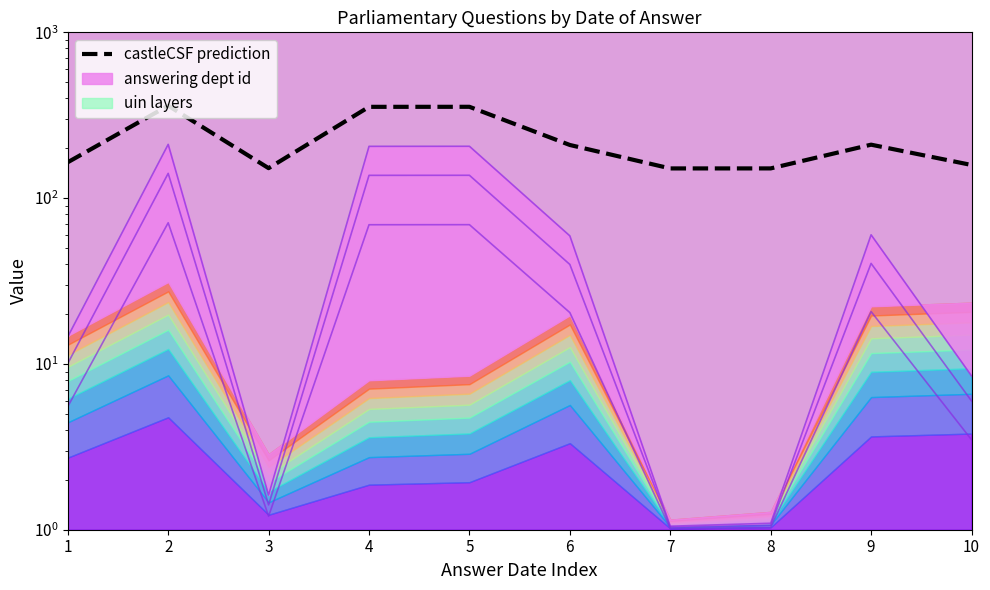

In castleCSF prediction, how many points are lower than both neighbors (excluding endpoints)?

2